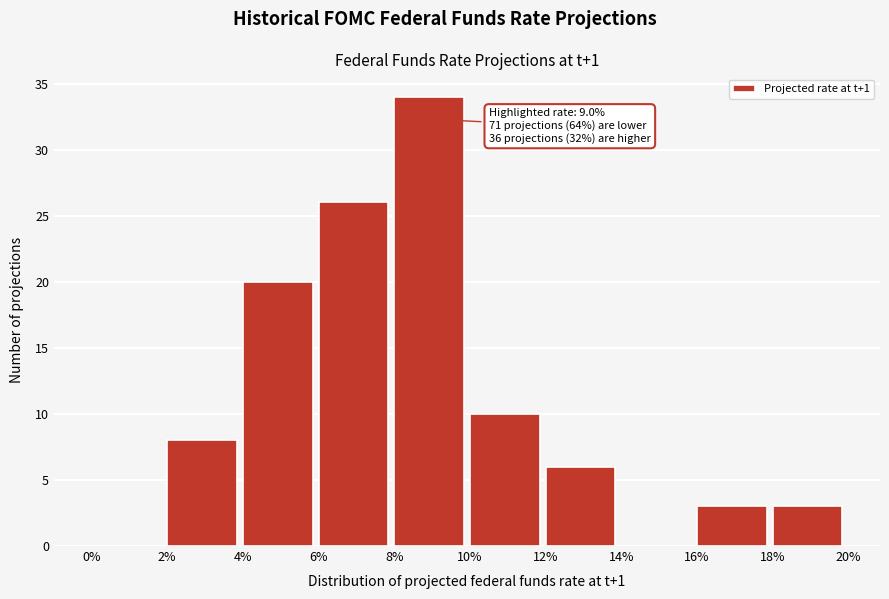

Which range on the x-axis has the tallest bar?

8% to 10%